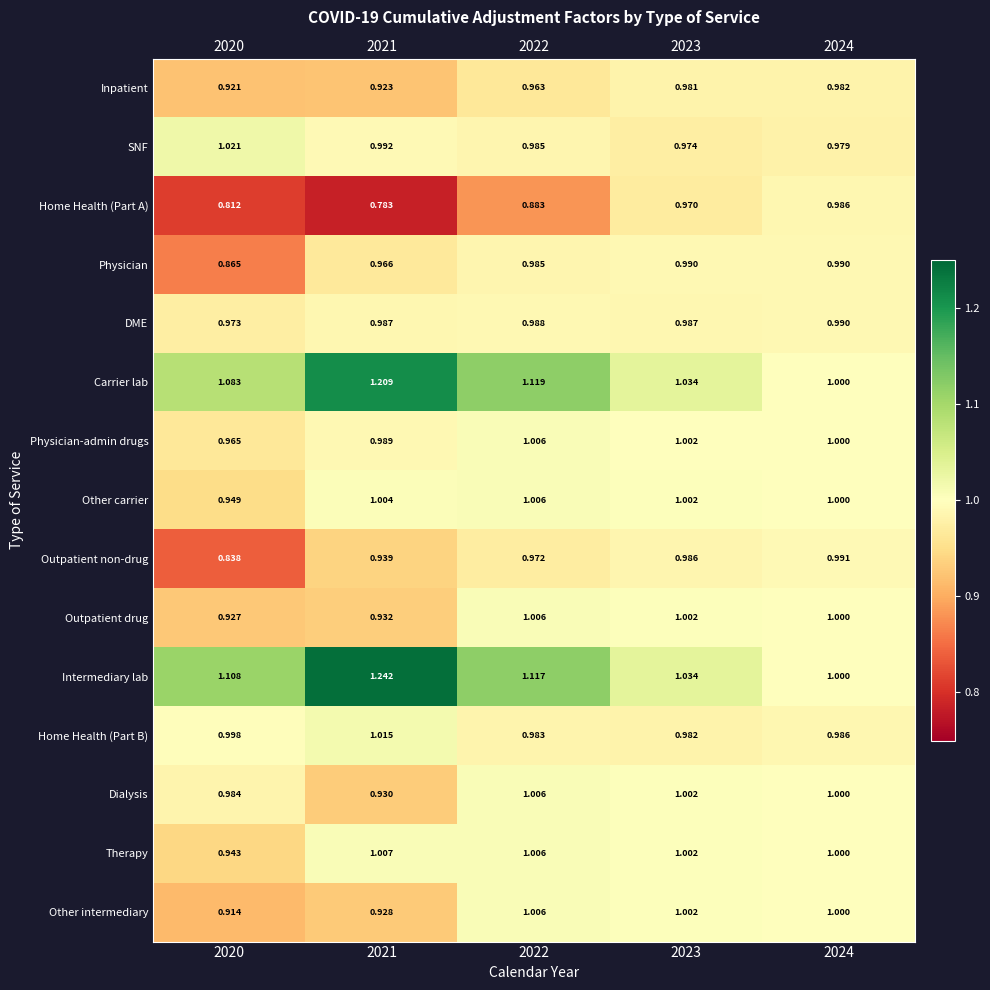

At 2020, list the series in order from smallest to largest.

Home Health (Part A), Outpatient non-drug, Physician, Other intermediary, Inpatient, Outpatient drug, Therapy, Other carrier, Physician-admin drugs, DME, Dialysis, Home Health (Part B), SNF, Carrier lab, Intermediary lab